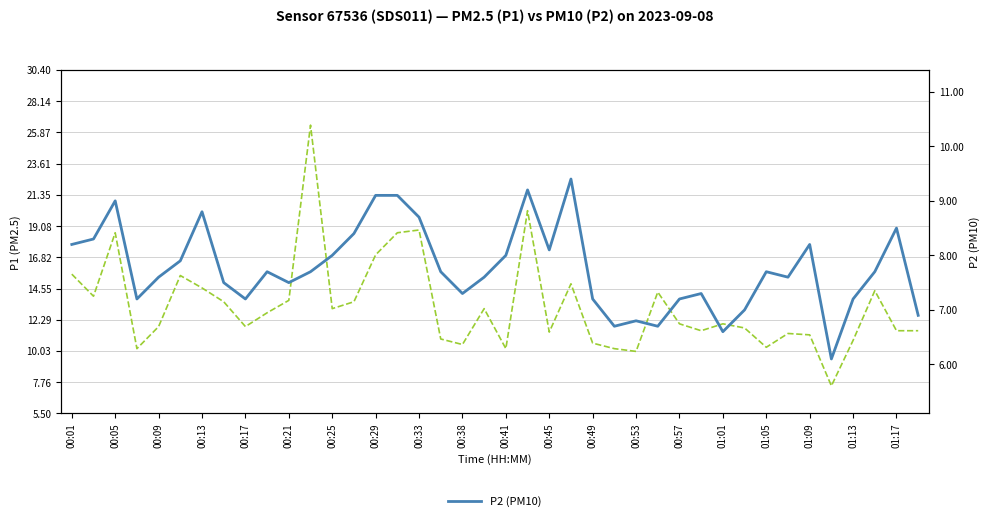

In P2 (PM10), how many points are lower than both neighbors (excluding endpoints)?

10